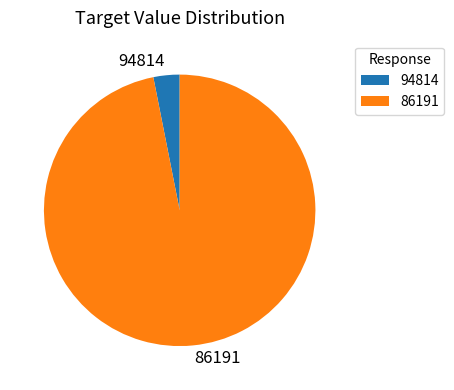

Is there any slice that represents more than half of the pie?

Yes